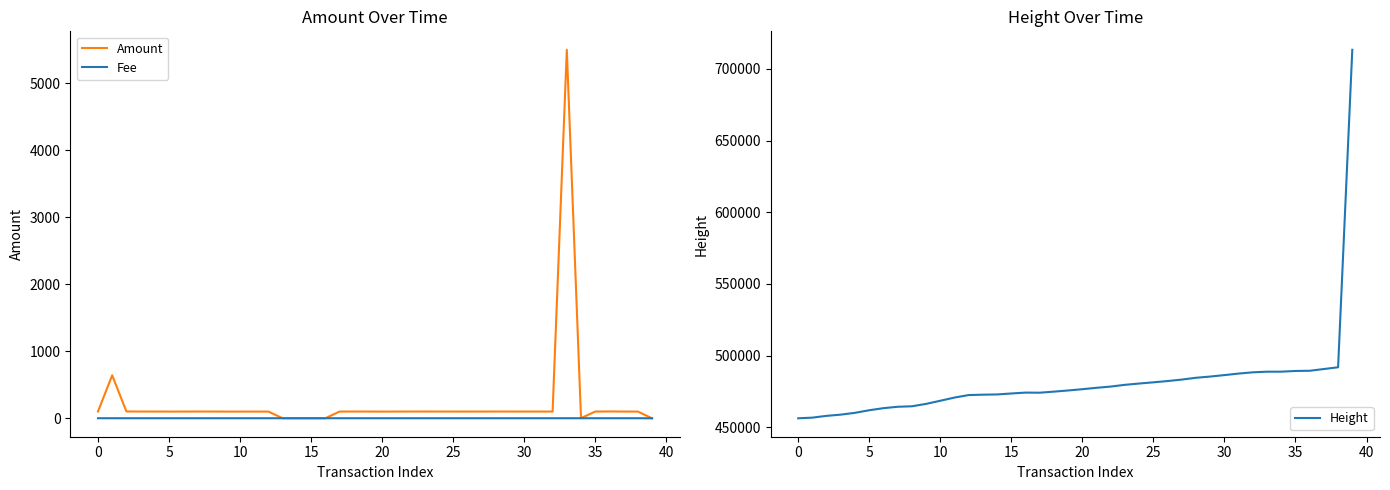

Is it true that Height equals 845539.4 at 21?

False